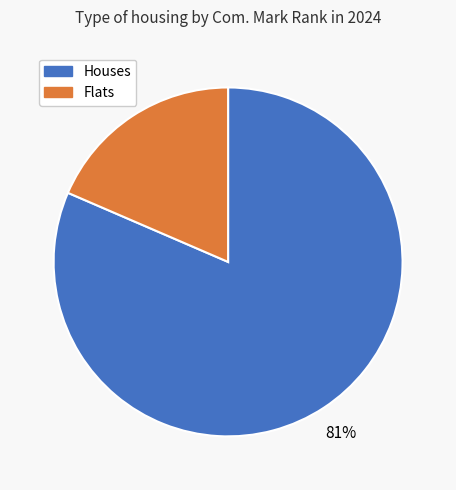

Is there any slice that represents more than half of the pie?

Yes